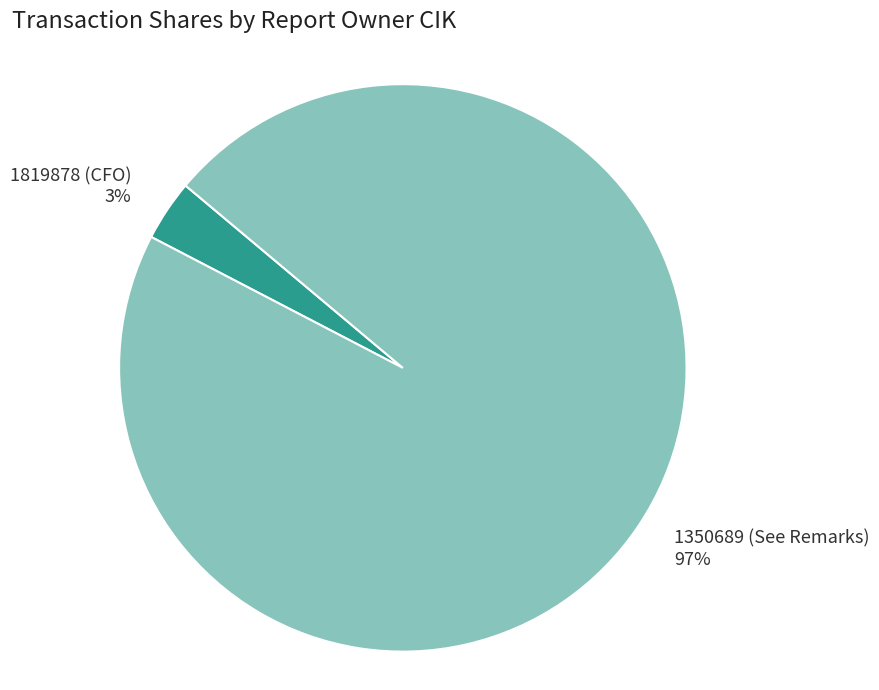

To the nearest percent, what is the average slice percentage?

50%